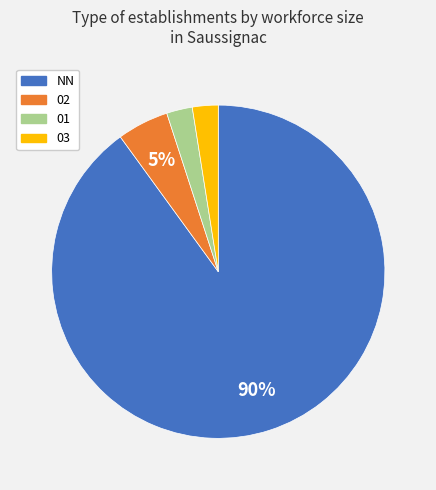

Is there any slice that represents more than half of the pie?

Yes